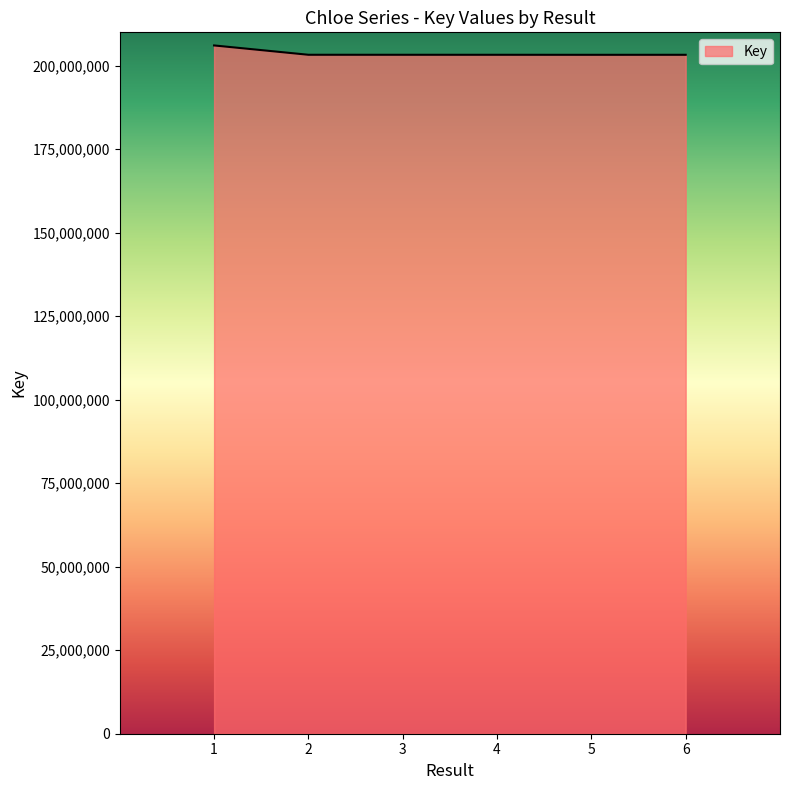

True or false: there are more than 2 points higher than both neighbors.

False